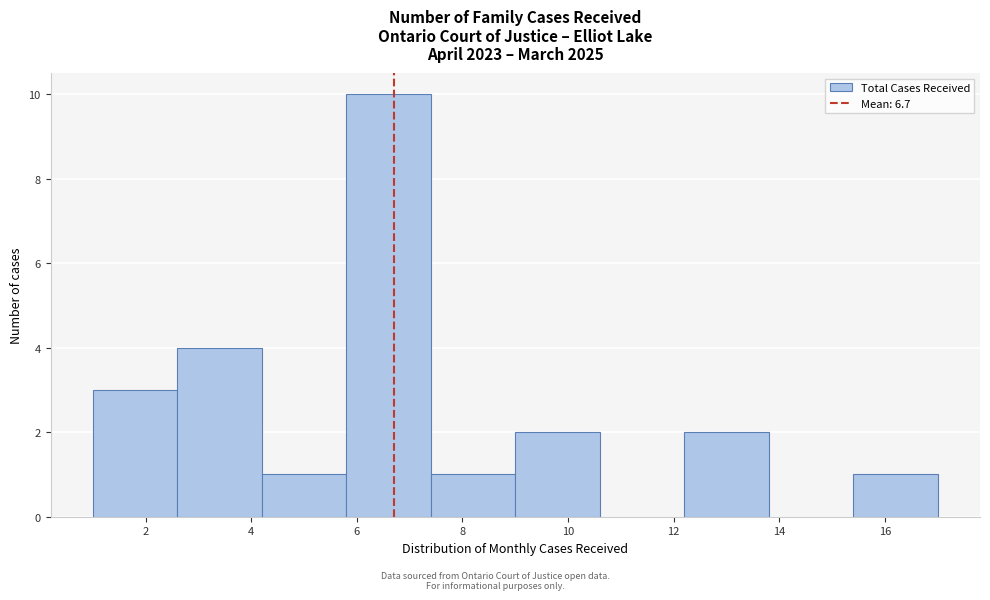

Reading left to right, transcribe this chart: for each bar, give the range it covers on the x-axis and its height. The values are not printed on the chart, so give them approximately, as read against the axis.

1.0 to 2.6: 3
2.6 to 4.2: 4
4.2 to 5.8: 1
5.8 to 7.4: 10
7.4 to 9.0: 1
9.0 to 10.6: 2
10.6 to 12.2: 0
12.2 to 13.8: 2
13.8 to 15.4: 0
15.4 to 17.0: 1